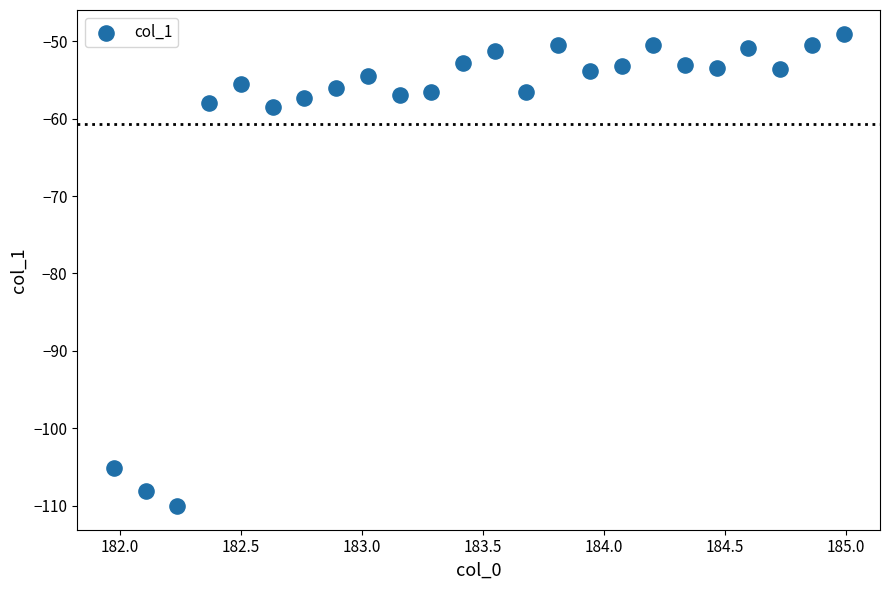

What is the range of X values (max minus min)?

3.0